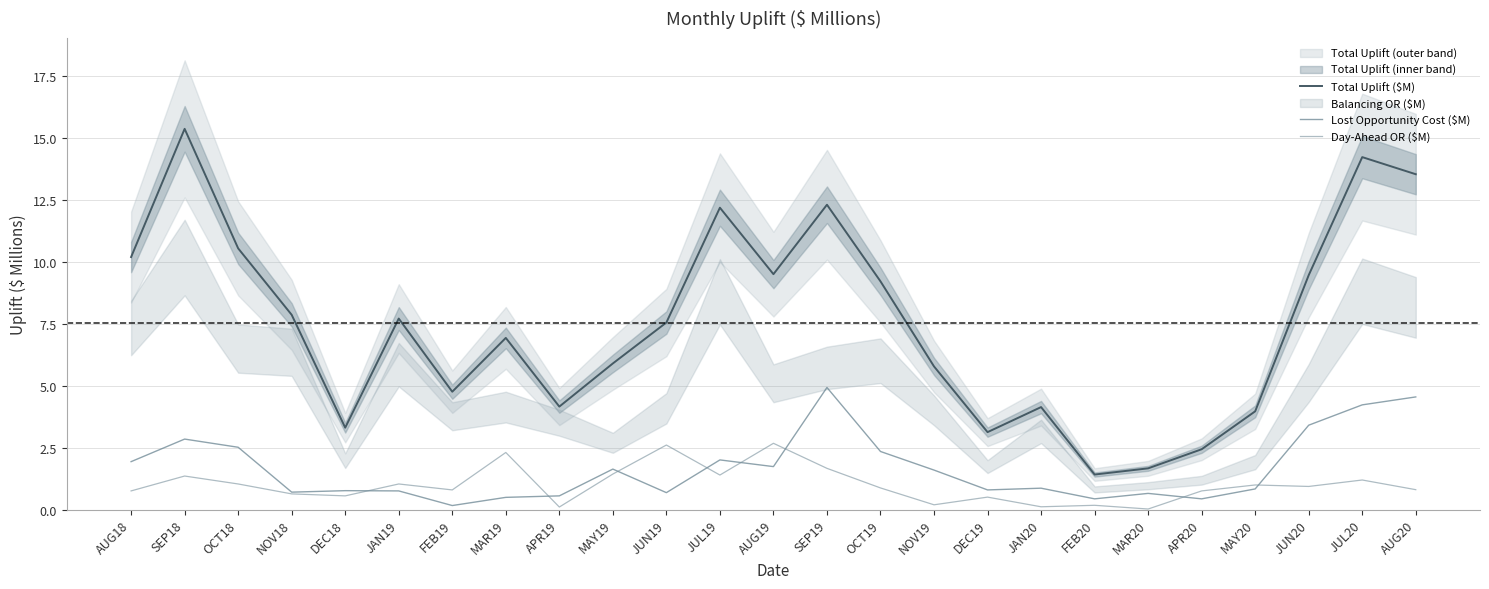

In Total Uplift ($M), how many points are lower than both neighbors (excluding endpoints)?

6